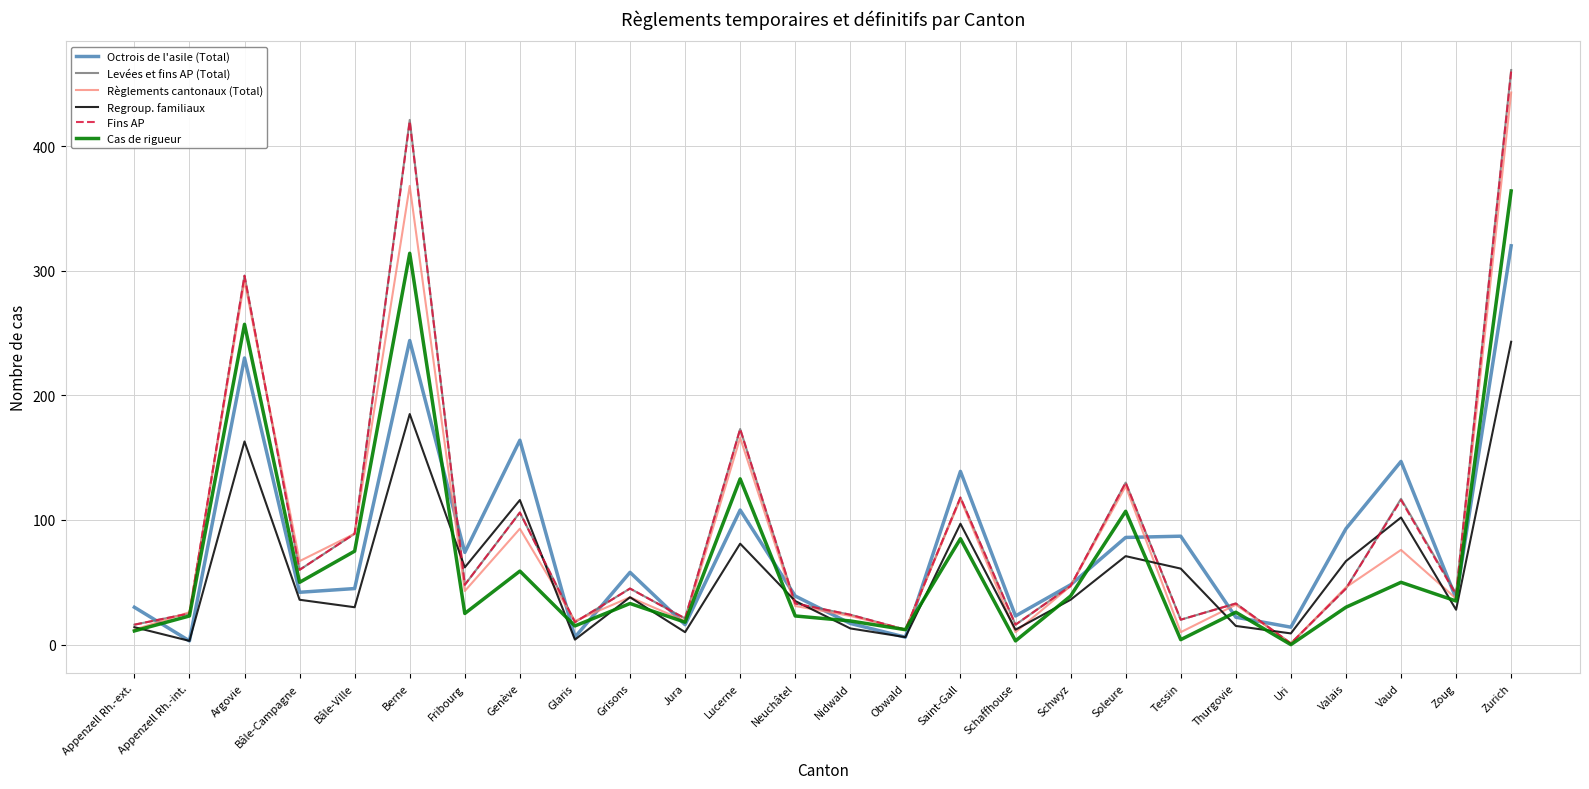

What are all the series names shown in the legend?

Octrois de l'asile (Total), Levées et fins AP (Total), Règlements cantonaux (Total), Regroup. familiaux, Fins AP, Cas de rigueur